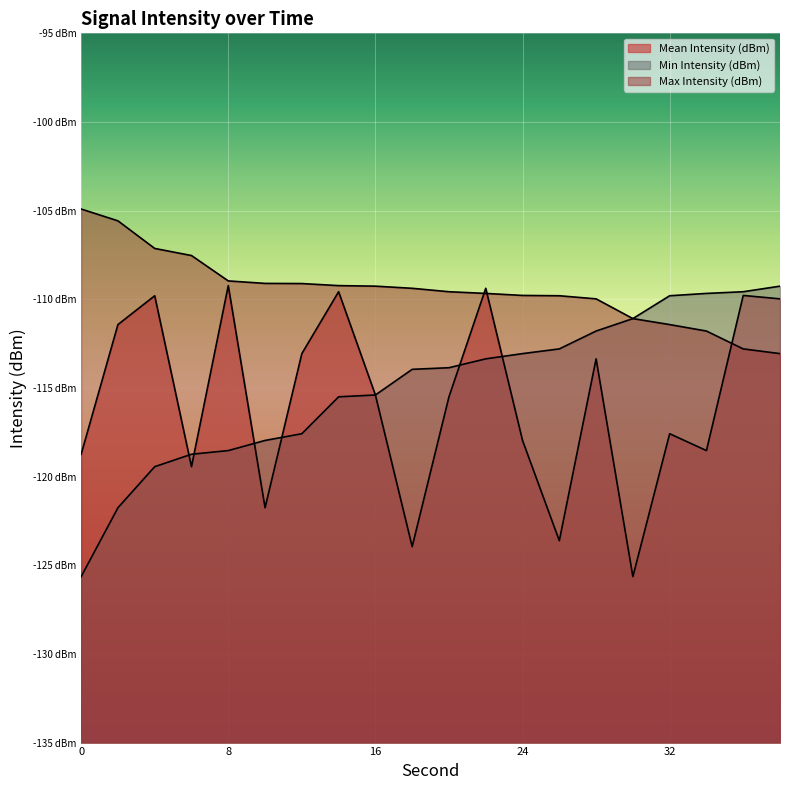

What is the total value across all series at 22?

-332.4